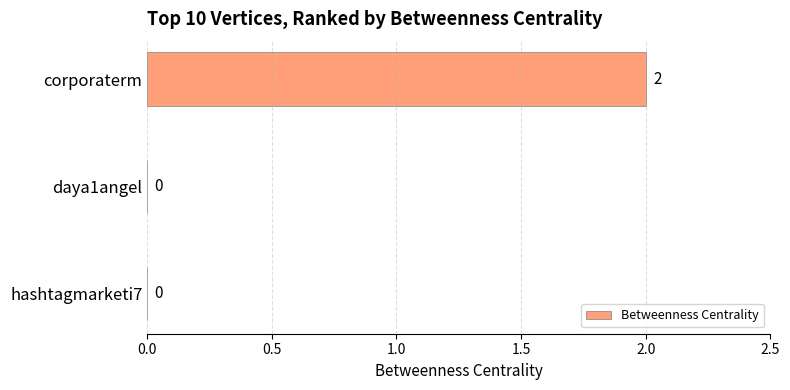

The value at corporaterm is 1. True or false?

False